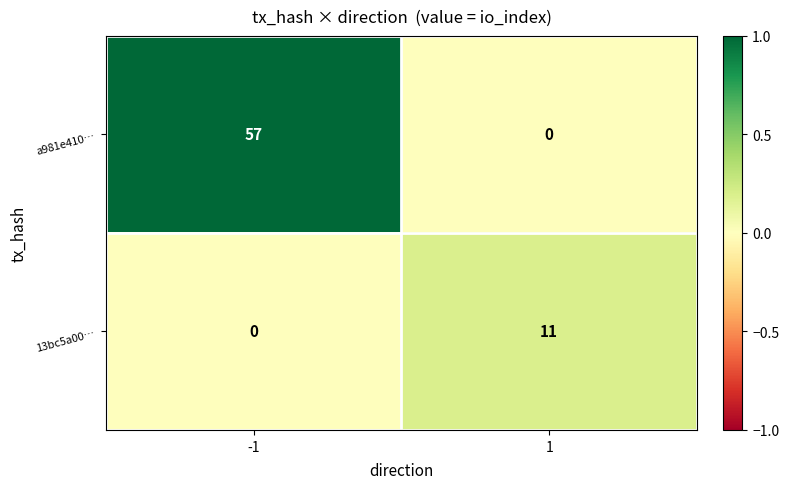

How many series are shown in this chart?

2